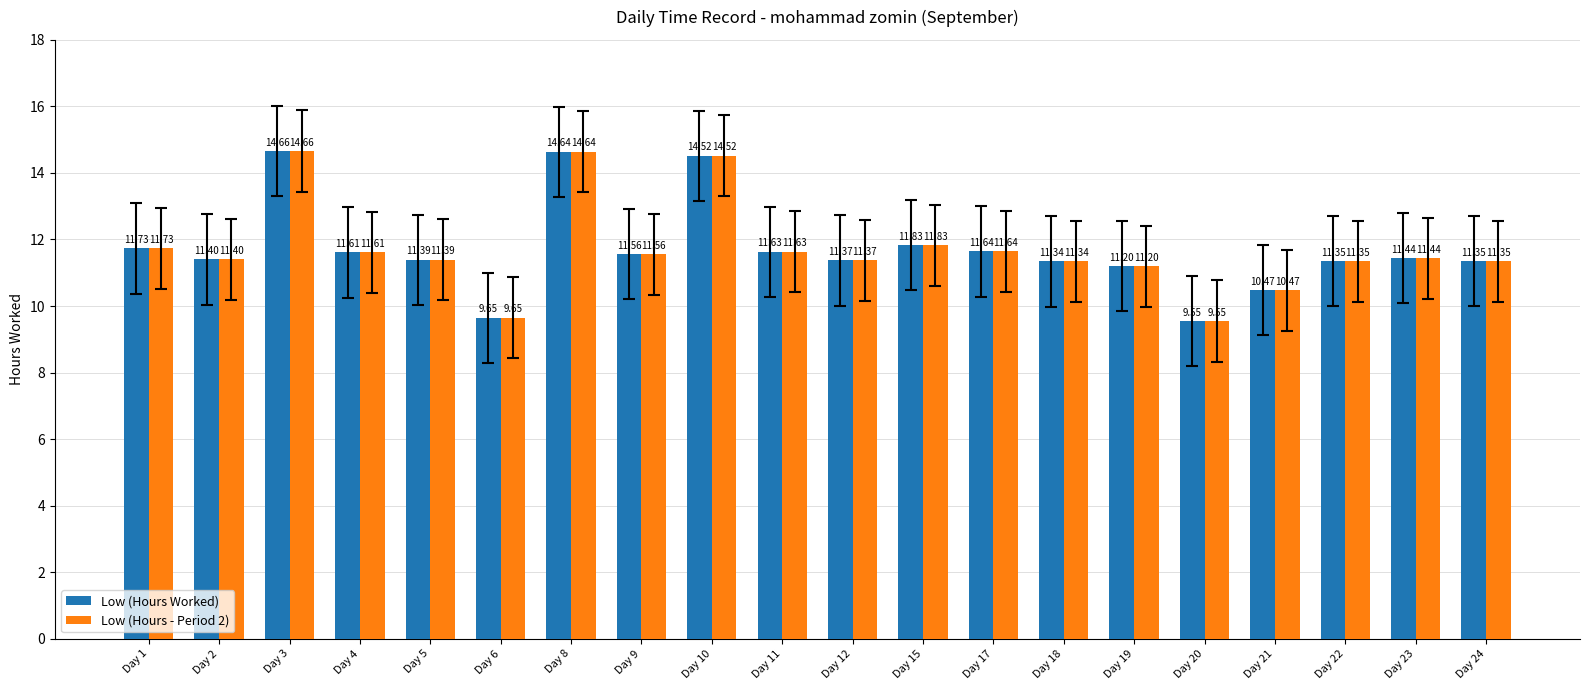

What is the total value across all series at Day 9?

23.1